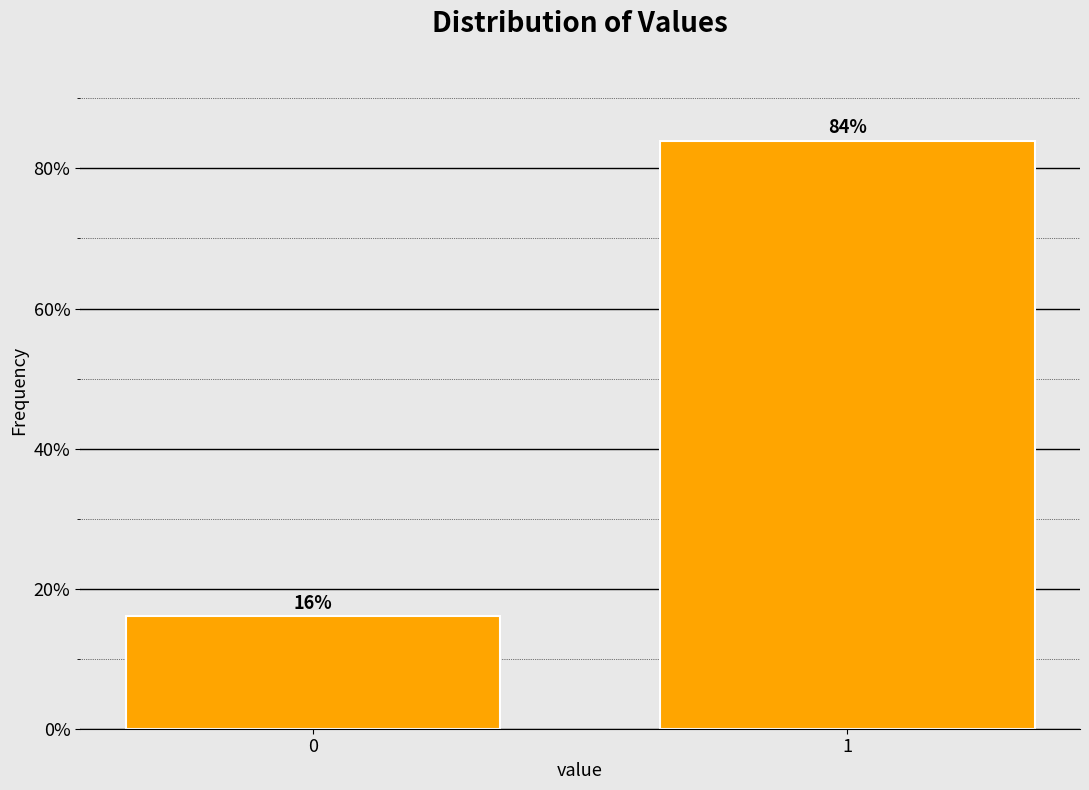

What is the ratio of the value at 1 to the value at 0?

5.2